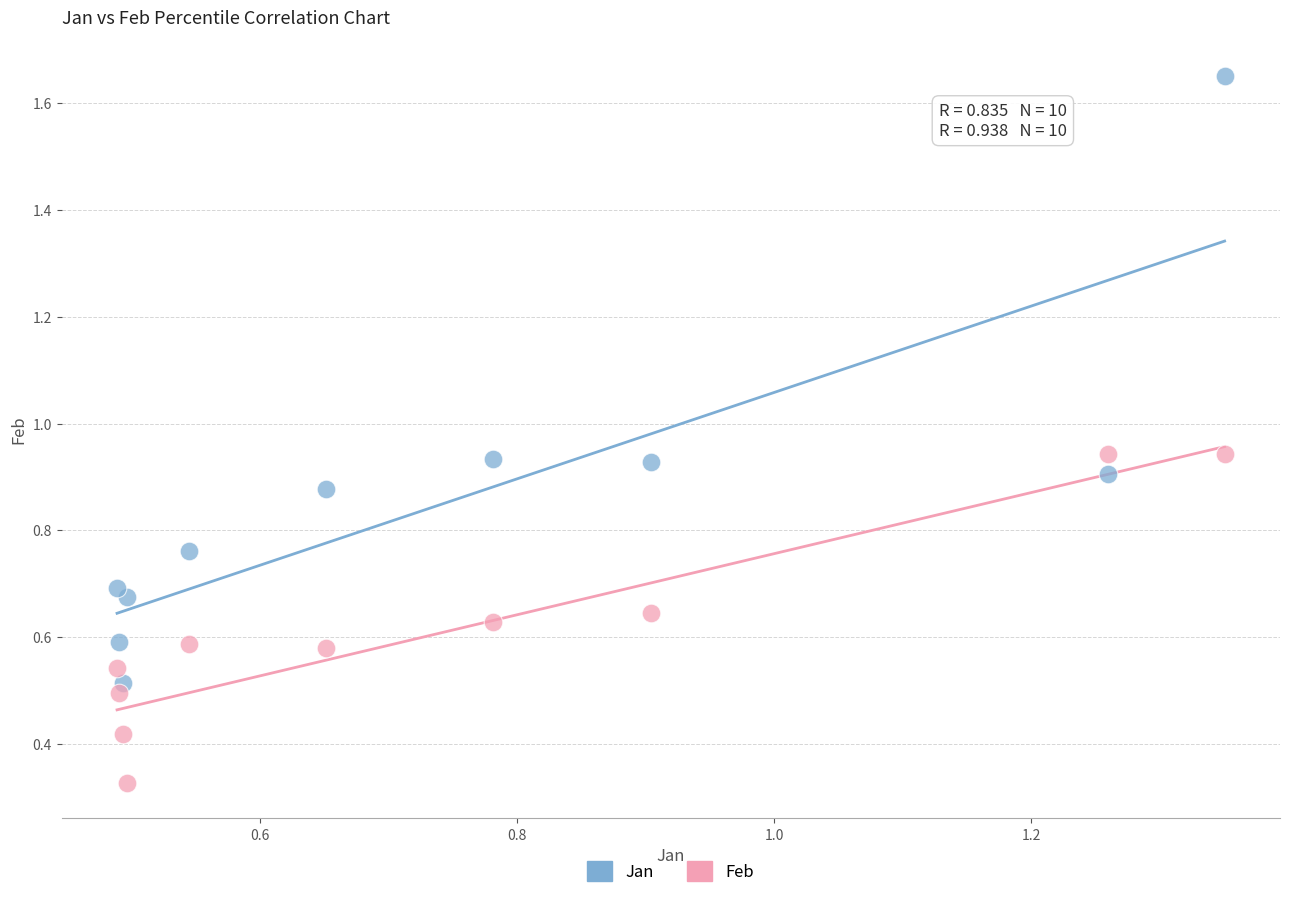

Which series reaches the minimum Y coordinate?

Feb